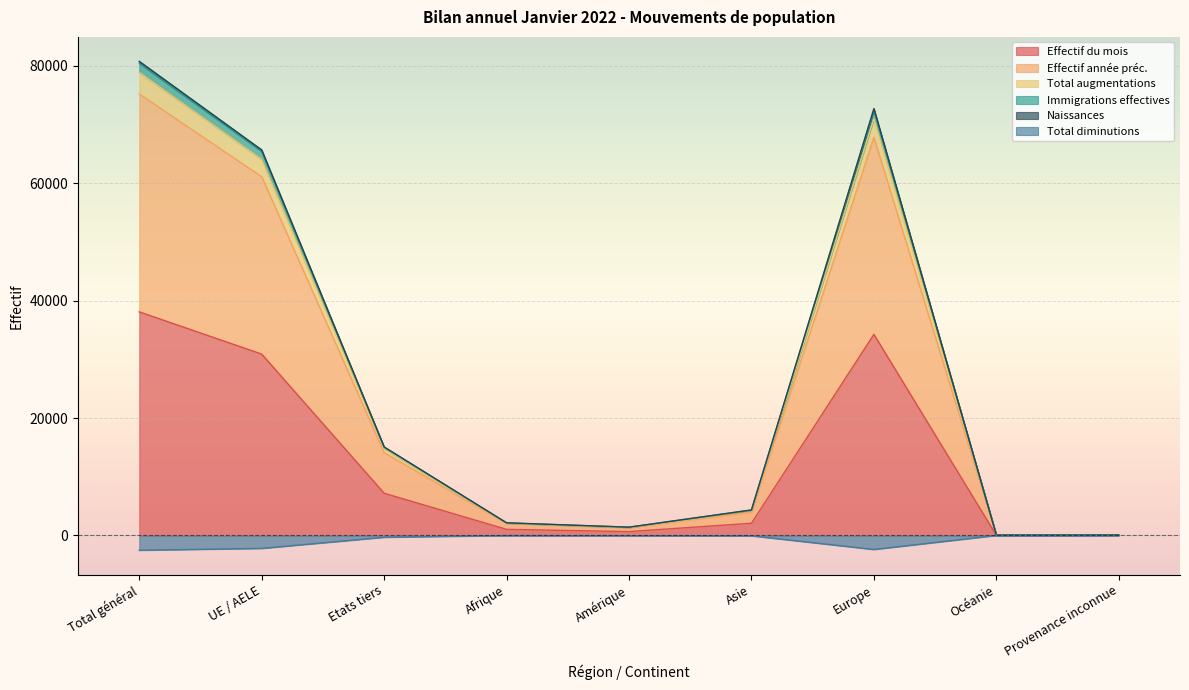

What is the highest value of the Effectif du mois series?

38093